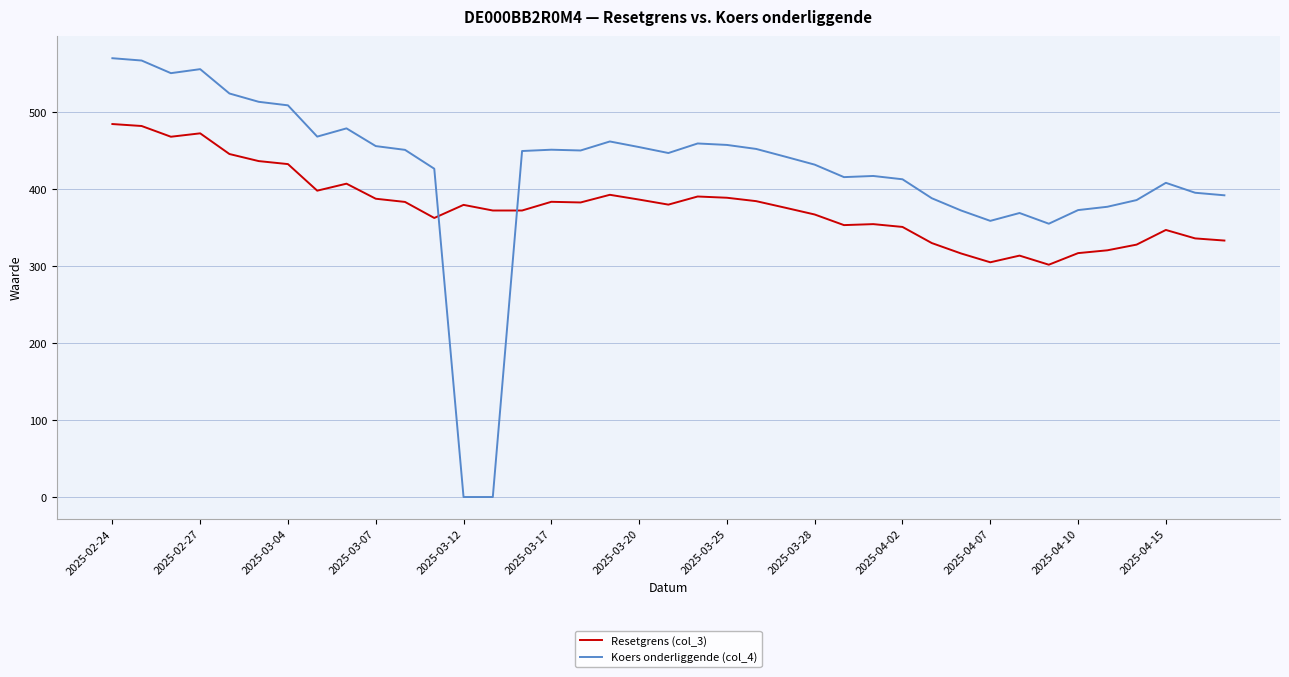

What is the sum of all Koers onderliggende (col_4) values?

16440.1